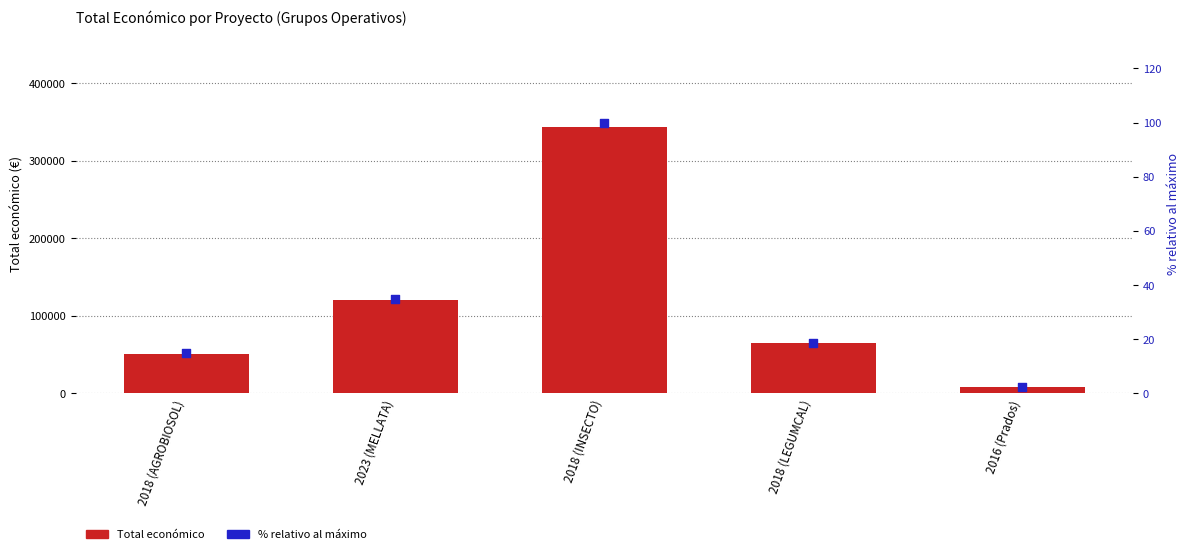

What are all the series names shown in the legend?

Total económico, % relativo al máximo